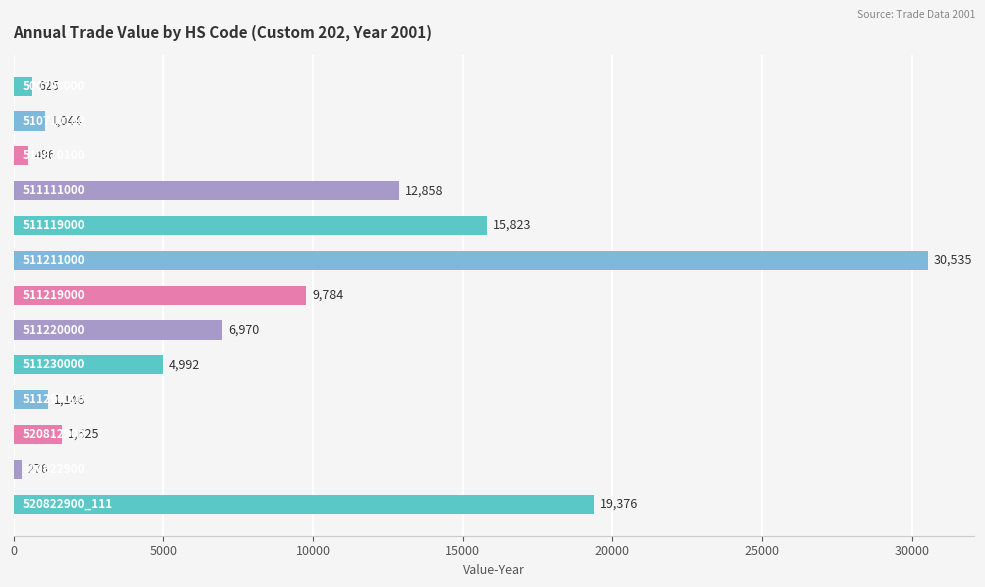

What is the difference between the second highest and minimum values?

19100